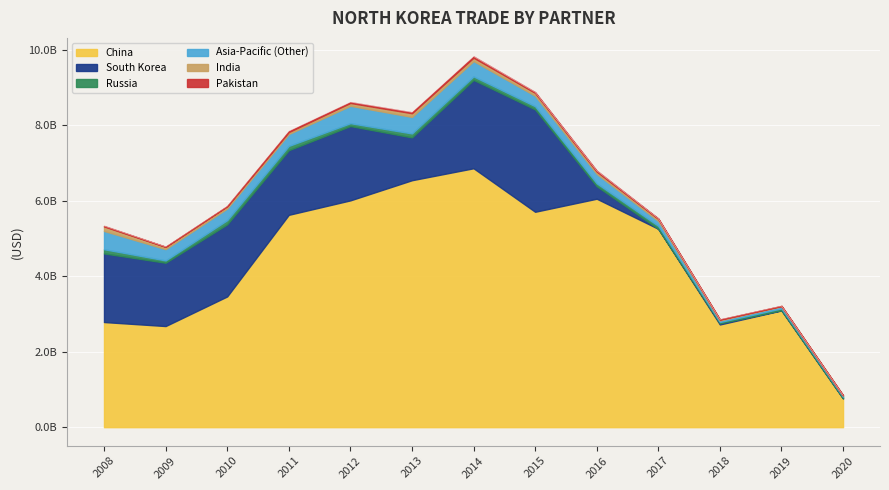

Between 2011 and 2009, which is larger?

2011